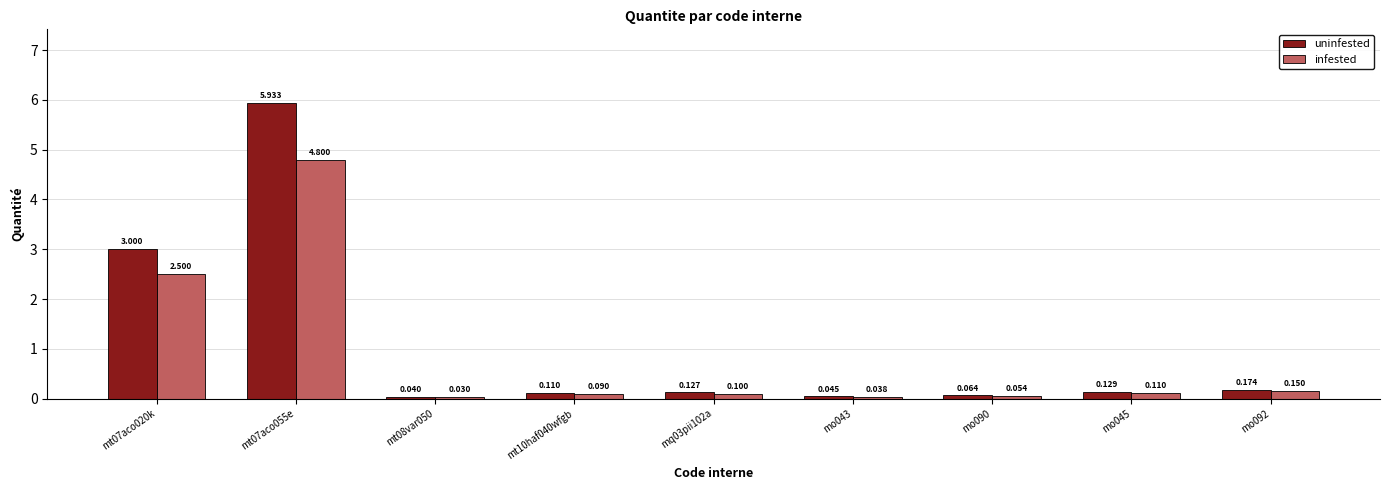

At which label is infested closest to 2?

mt07aco020k